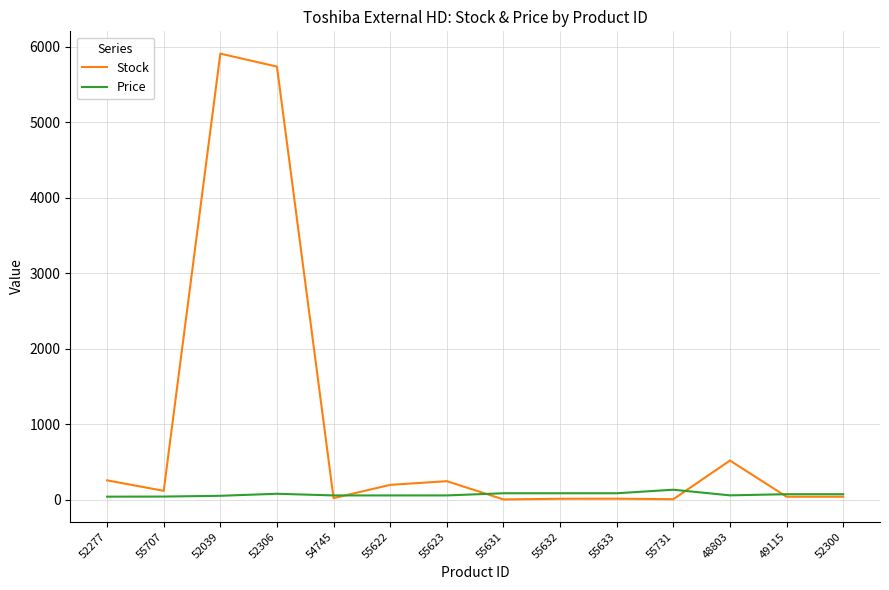

Is this an area chart (filled region under the line)?

No